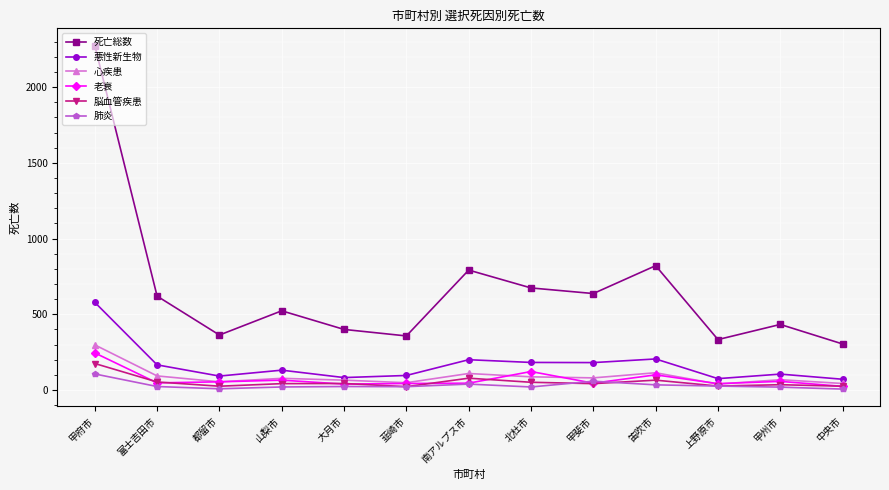

What is the sum of the 老衰 values at 都留市 and 甲斐市?

99